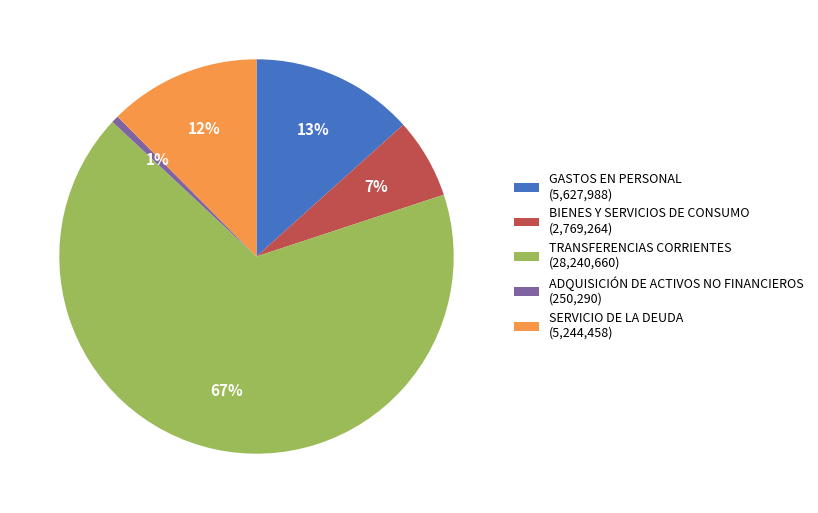

Do ADQUISICIÓN DE ACTIVOS NO FINANCIEROS (250,290) and TRANSFERENCIAS CORRIENTES (28,240,660) together represent more than half of the pie?

Yes